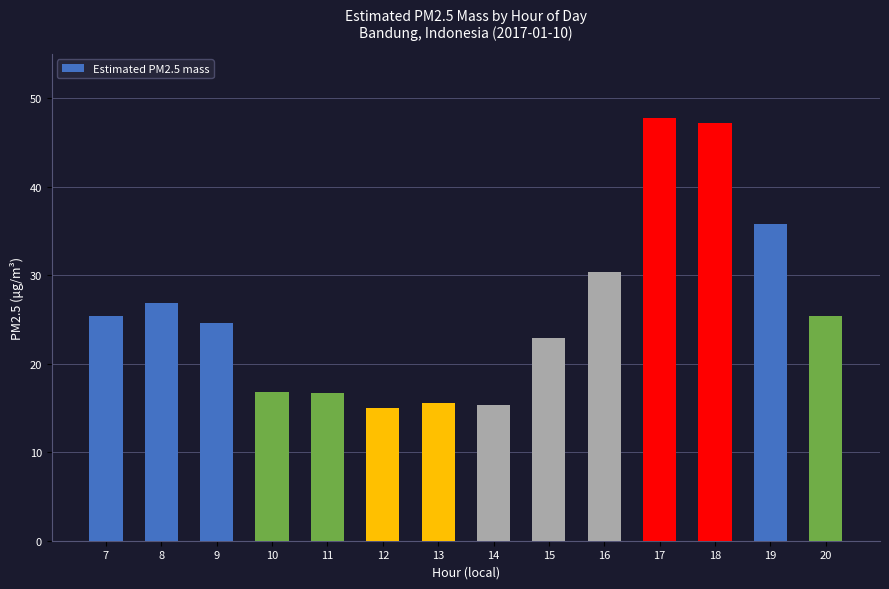

How many data points are less than 25?

7